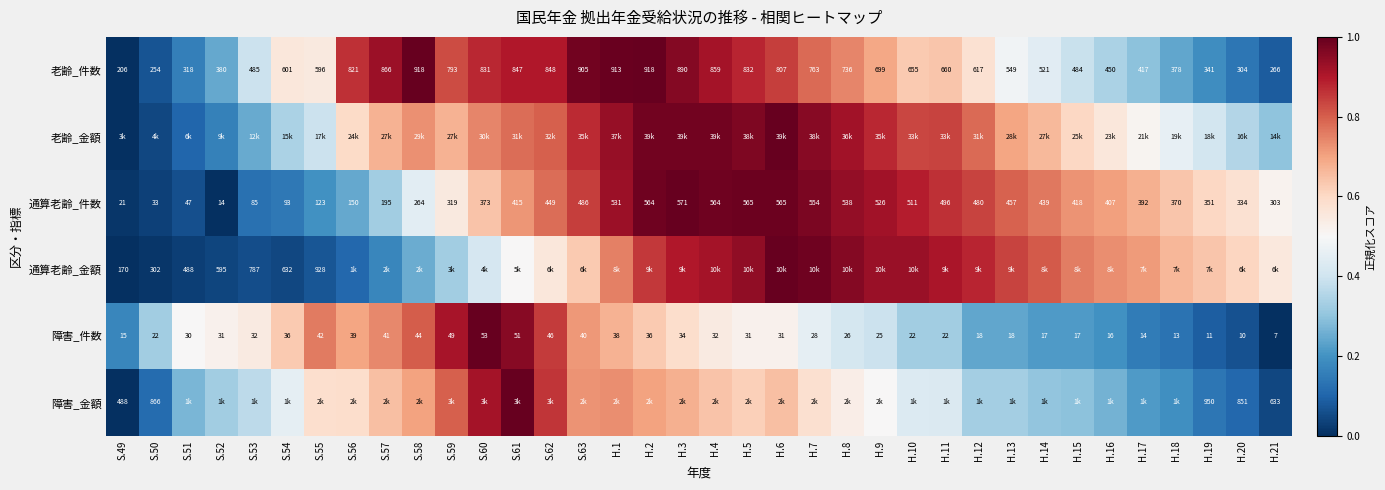

Is the value of 通算老齢_件数 at S.57 greater than the value of 老齢_件数 at S.56?

No